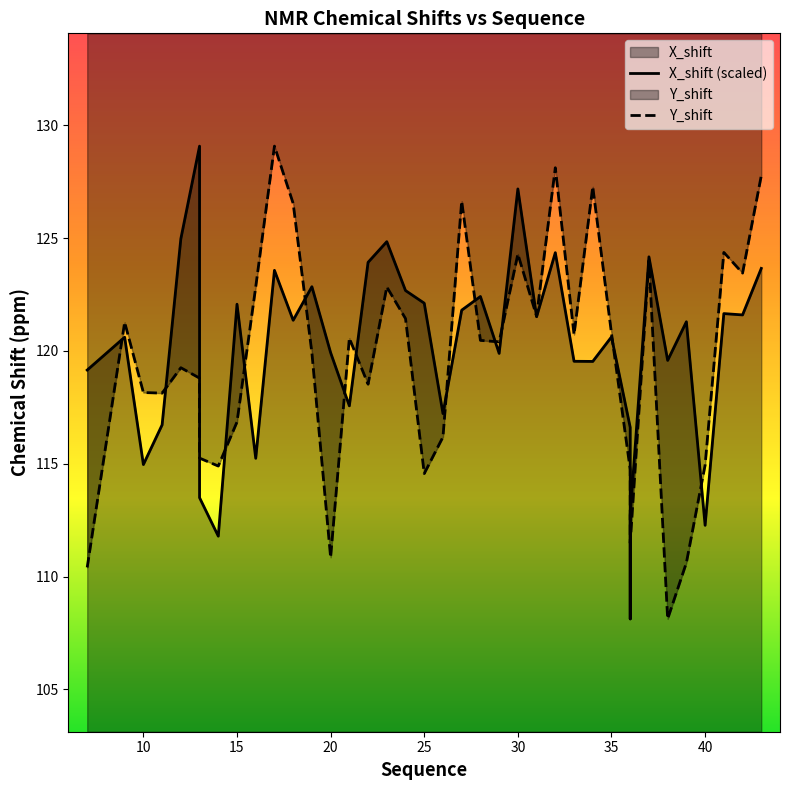

What is the value of the Y_shift point at the 16th from the left?

118.2